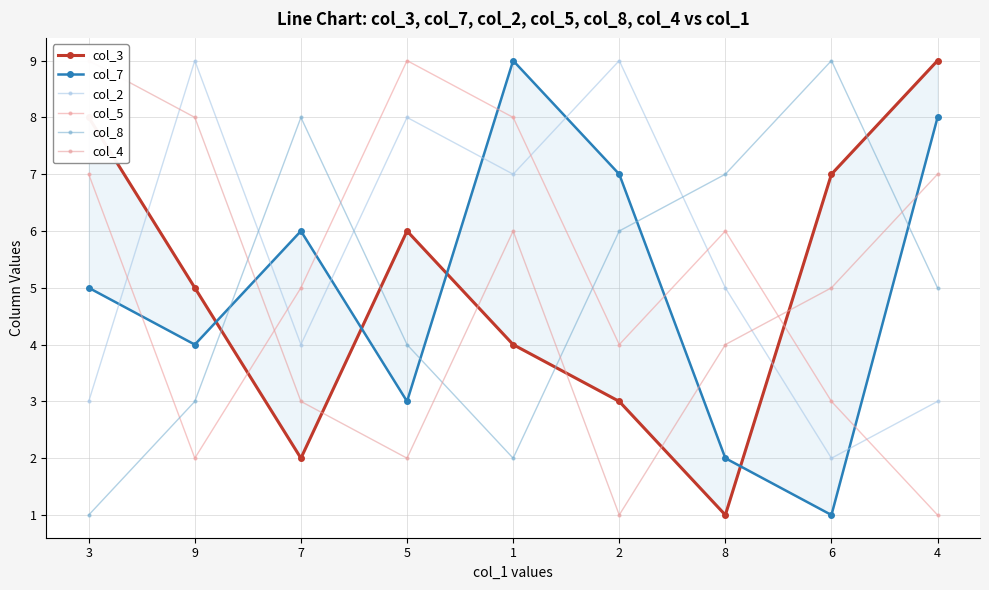

What is the label of the 1st point from the right?

4